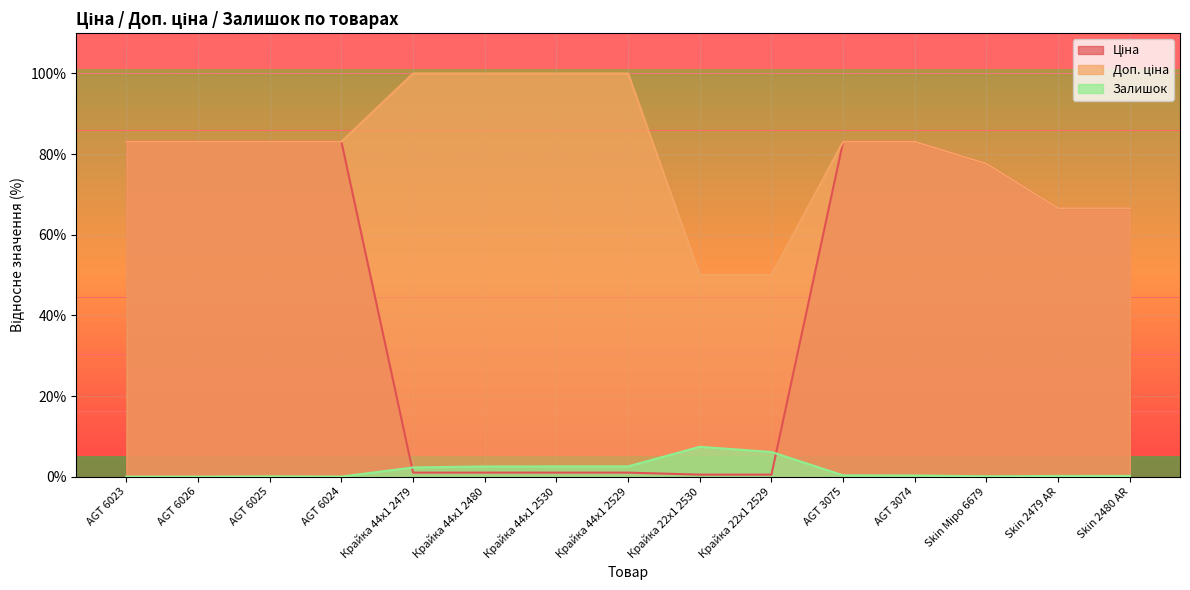

At how many categories does at least one series exceed 78?

10